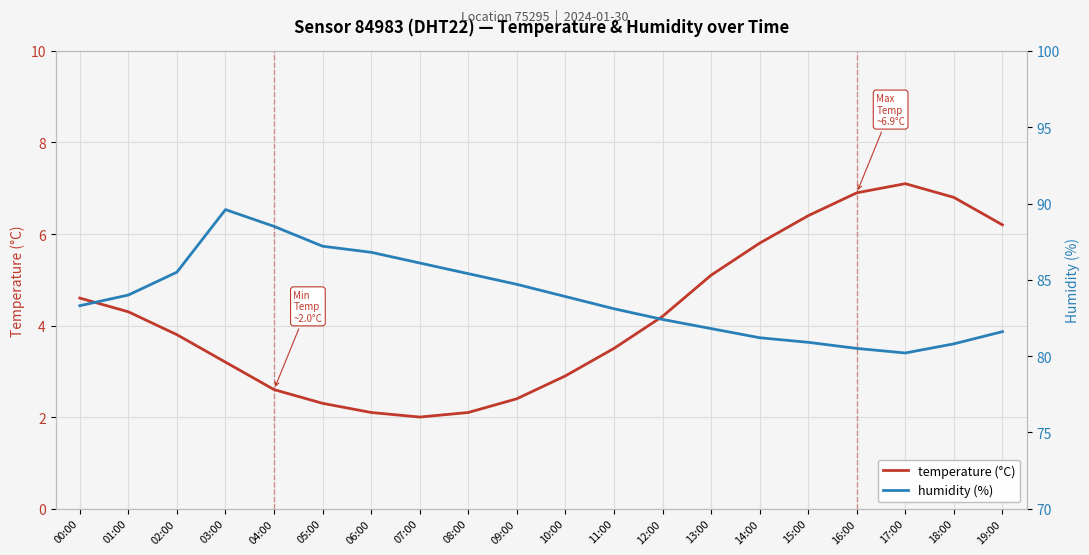

What is the difference between the maximum and minimum values in the temperature (°C) series?

5.1